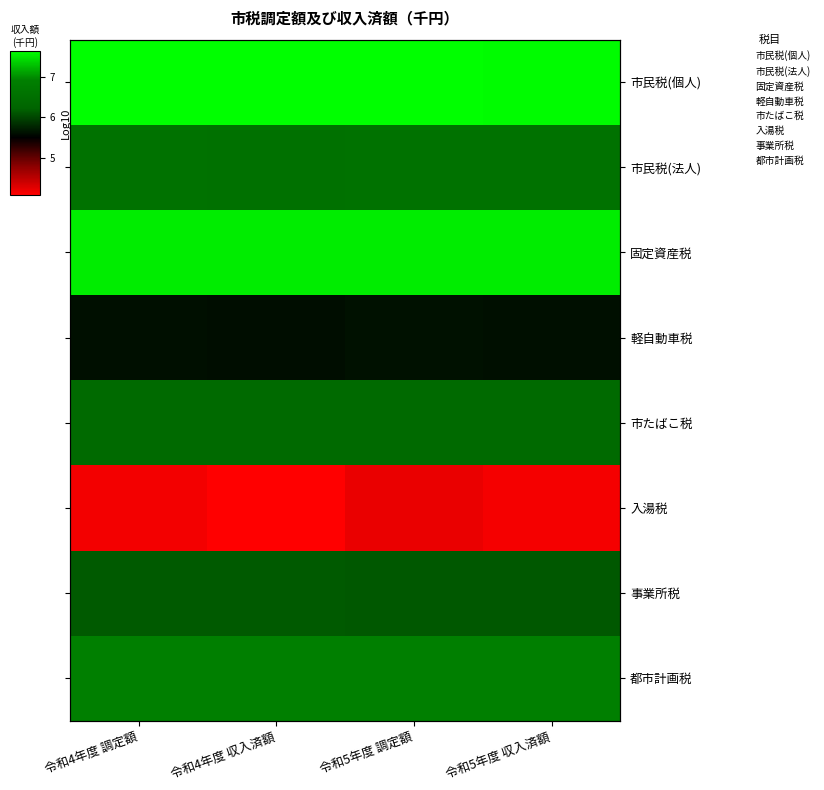

At which category is the sum across all series the highest?

令和5年度 調定額